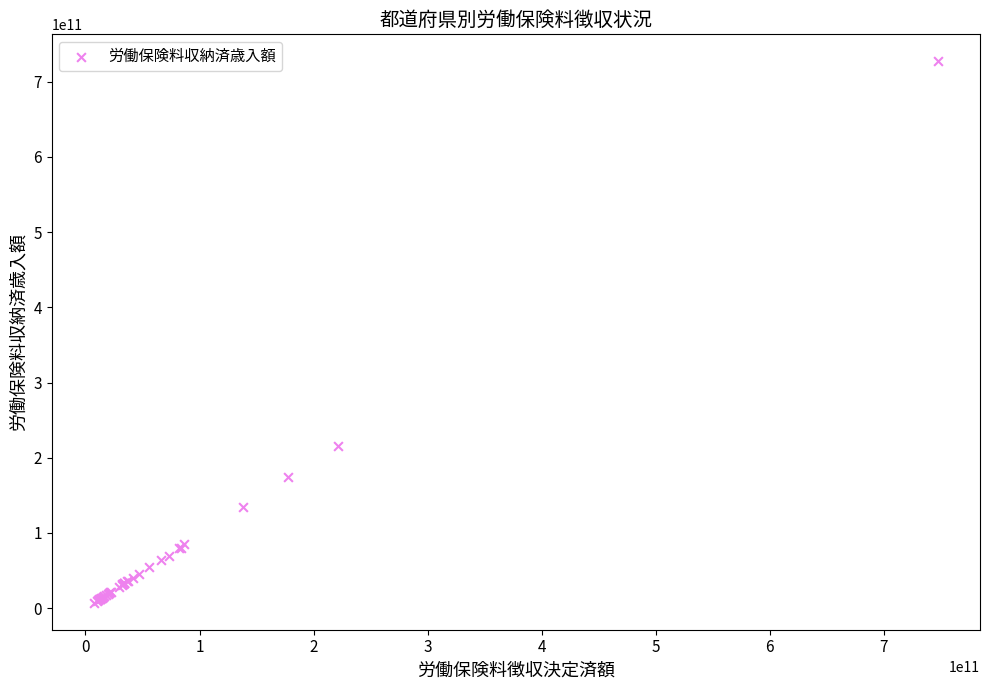

What Y value in the scatter plot is closest to 367173437335?

215661282741